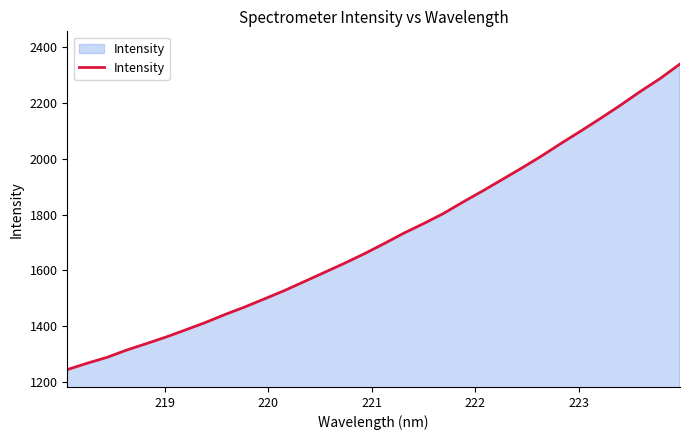

How many categories are shown in the chart?

32